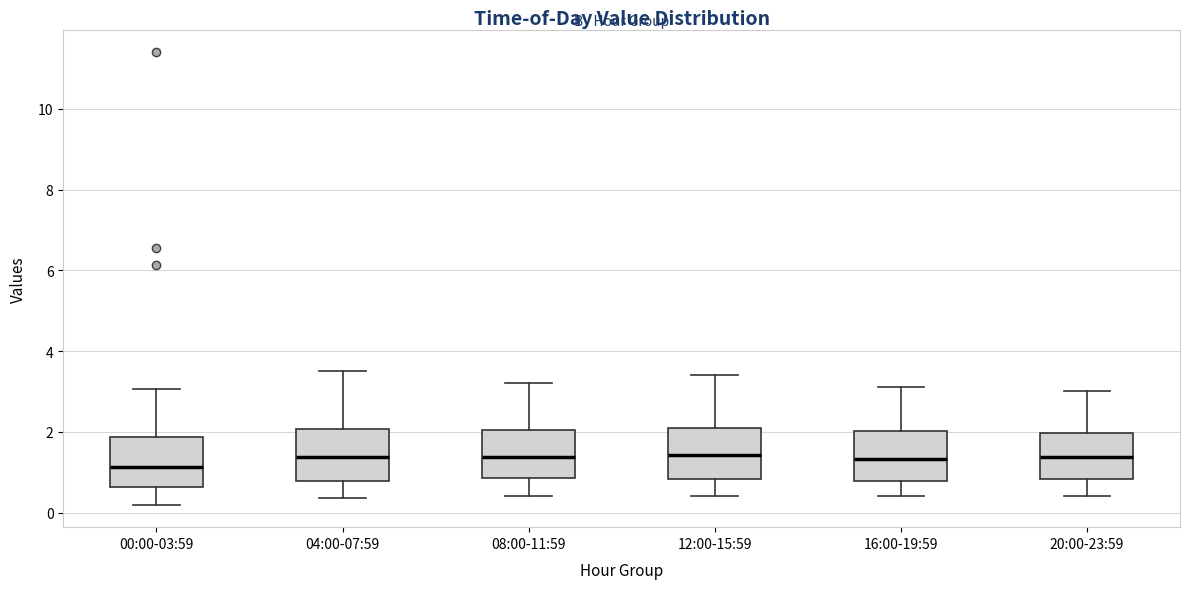

Where does the lower whisker of the box for 12:00-15:59 end on the y-axis? The values are not printed on the chart, so give them approximately, as read against the axis.

0.4